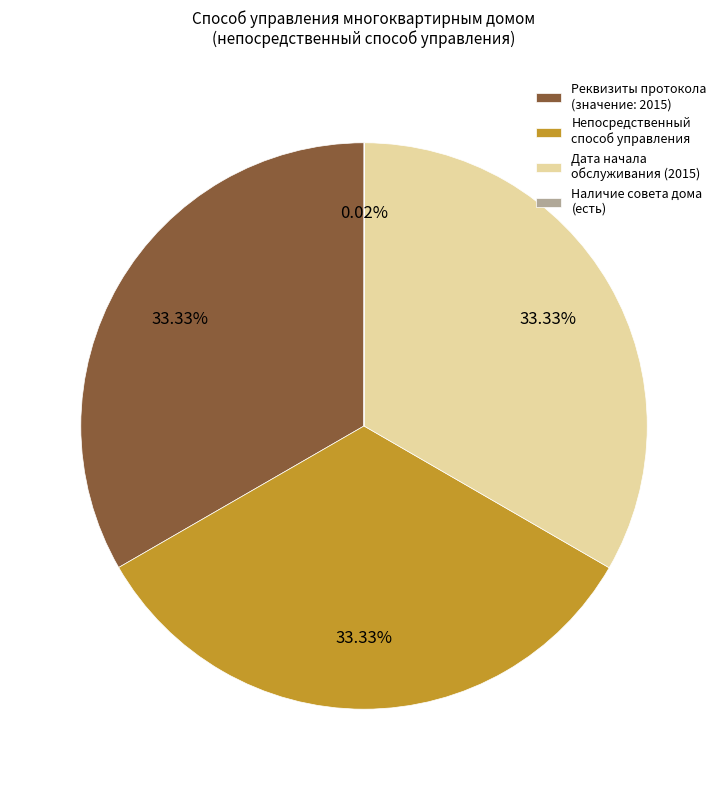

Does Реквизиты протокола (значение: 2015) represent more than half of the total?

No